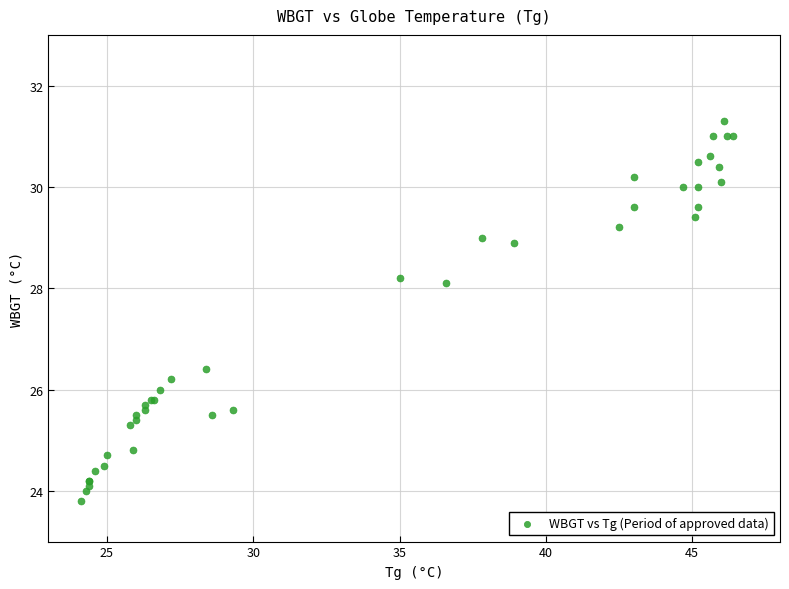

What Y value in the scatter plot is closest to 27?

26.4